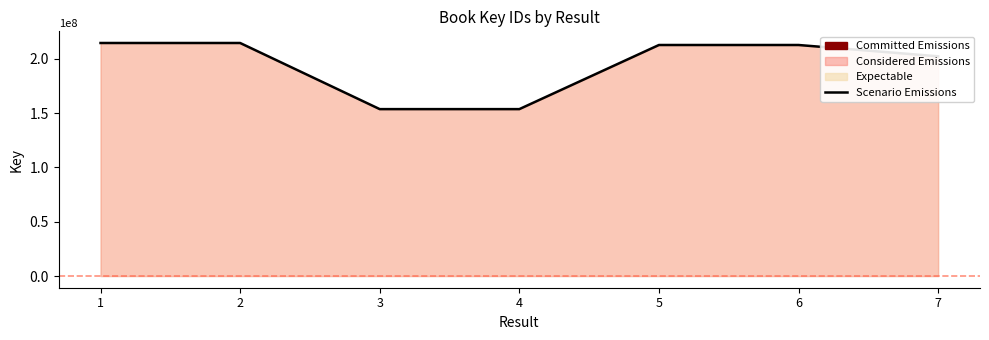

Count the number of categories in the chart.

7